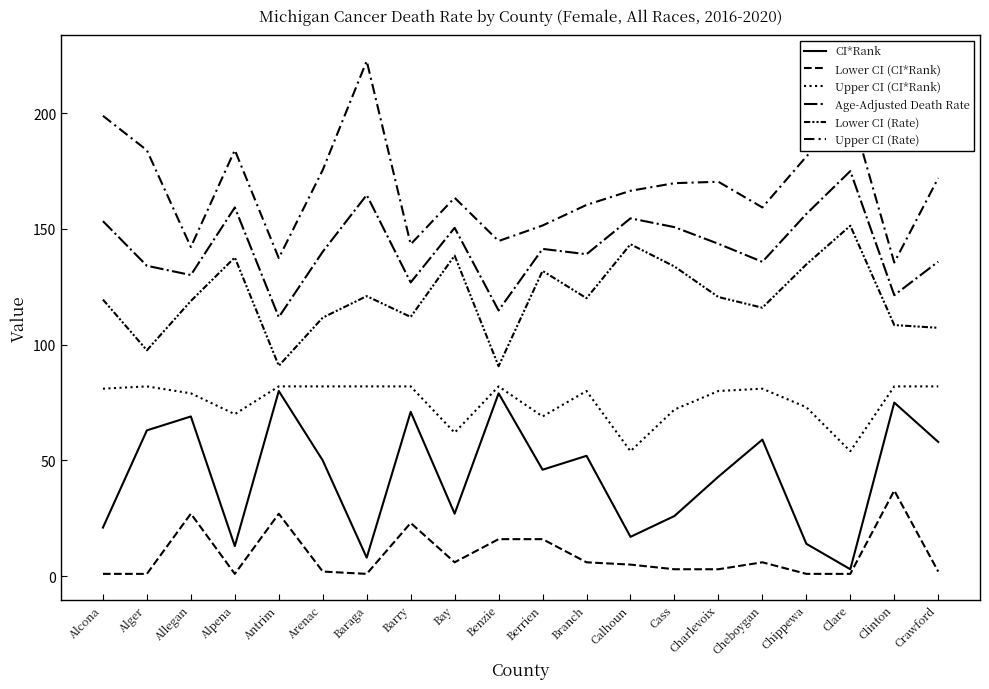

The value of Upper CI (Rate) at Chippewa is 55.1. True or false?

False